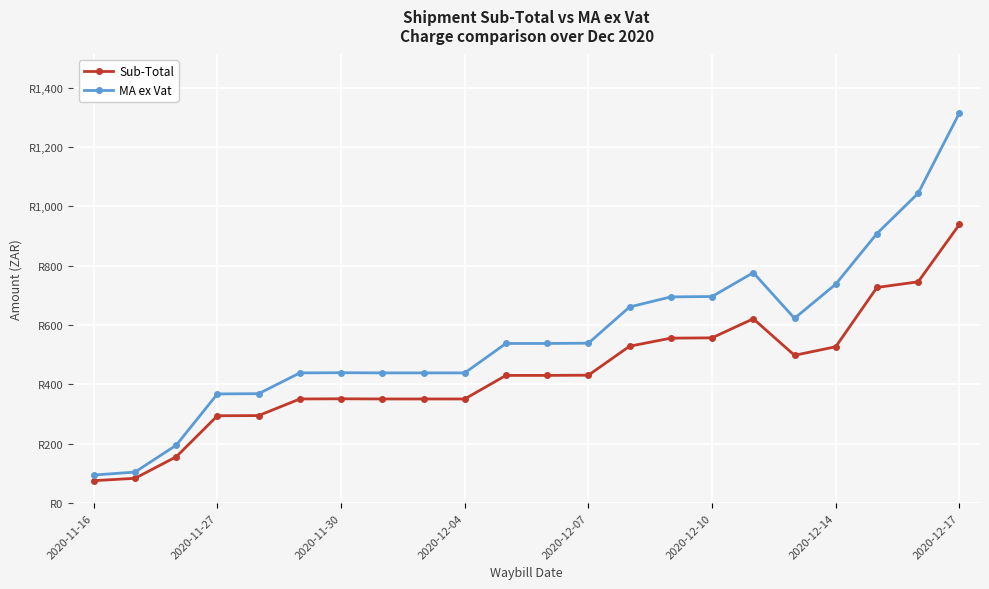

Reading right to left, transcribe all the data shown in this chart.

Sub-Total: 939.2	746.1	727.0	527.1	498.4	621.5	557.1	556.1	529.0	431.3	430.6	430.6	351.2	351.2	351.2	351.8	351.2	295.2	294.5	156.3	83.8	75.8
MA ex Vat: 1314.9	1044.5	908.7	738.0	623.0	776.8	696.4	695.2	661.3	539.2	538.2	538.2	439.0	439.0	439.0	439.7	439.0	369.0	368.2	195.3	104.7	94.8